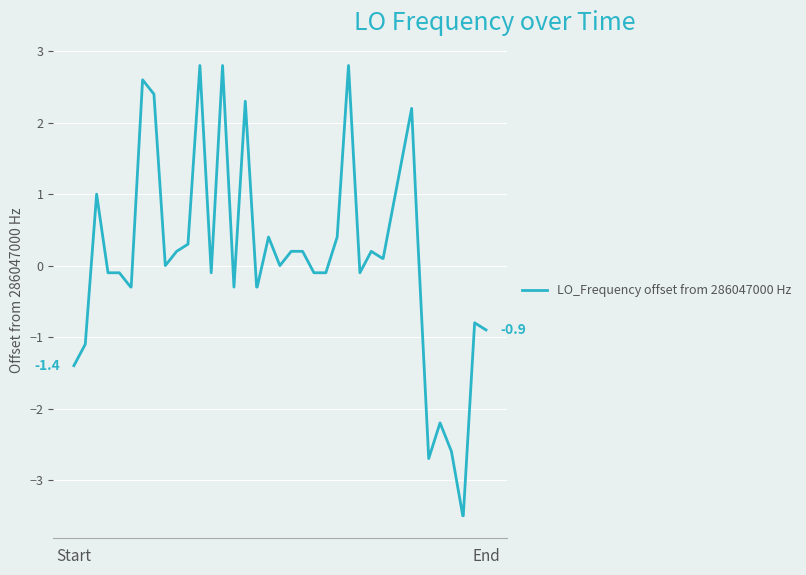

What is the difference between the maximum and minimum values?

6.3